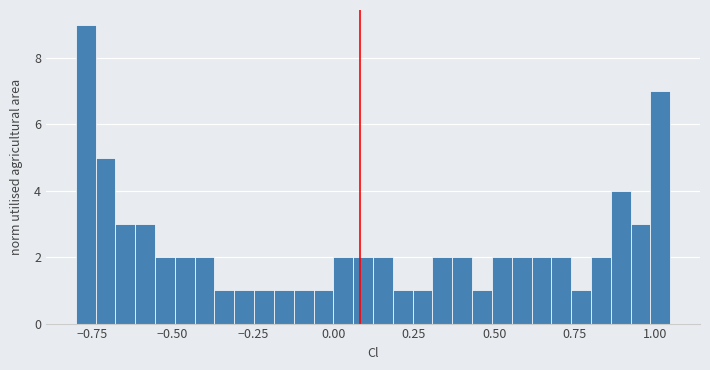

Around what value on the x-axis is the tallest bar? Give the approximate position of its centre, as read against the axis.

-0.75